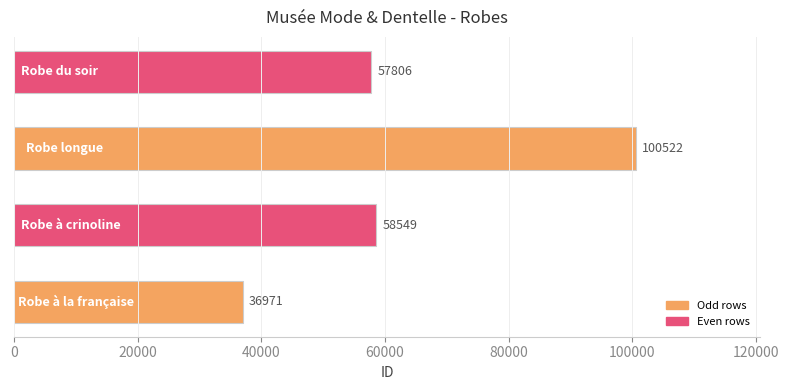

What is the average value?

63462